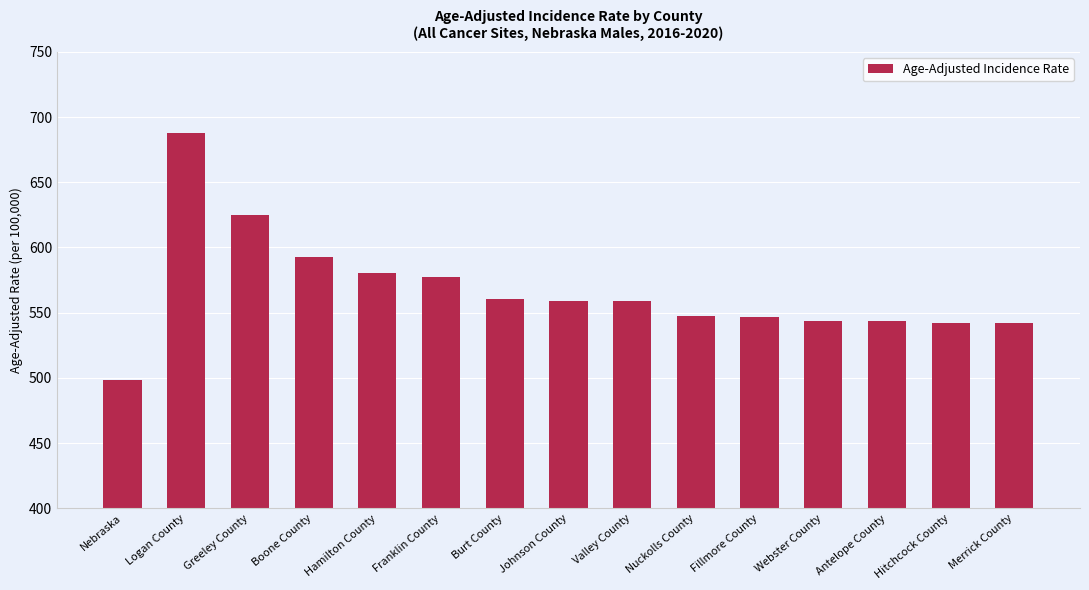

True or false: the data shows 542.0 at Merrick County.

True